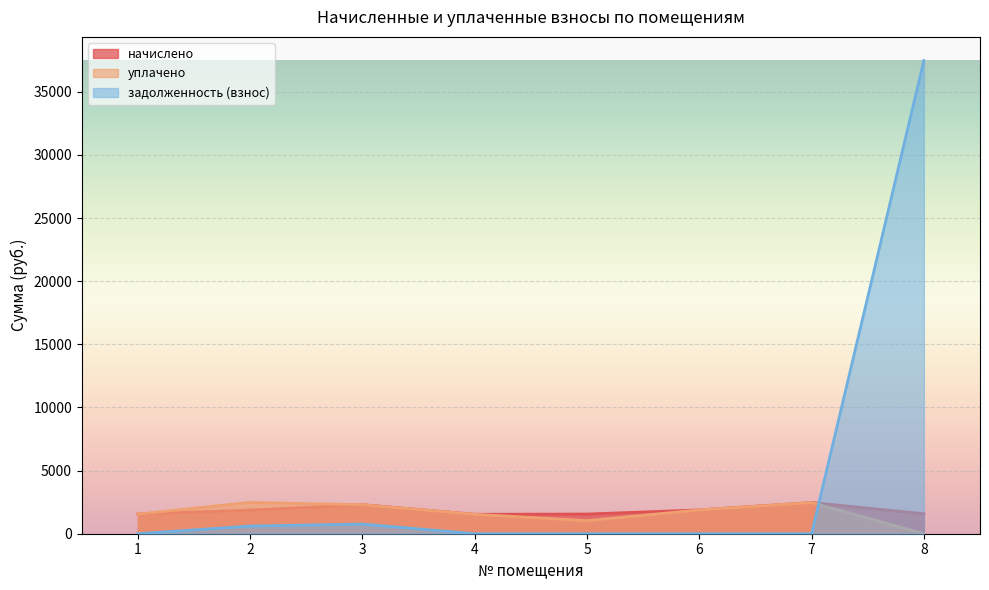

Which series has the largest range (max minus min)?

задолженность (взнос)